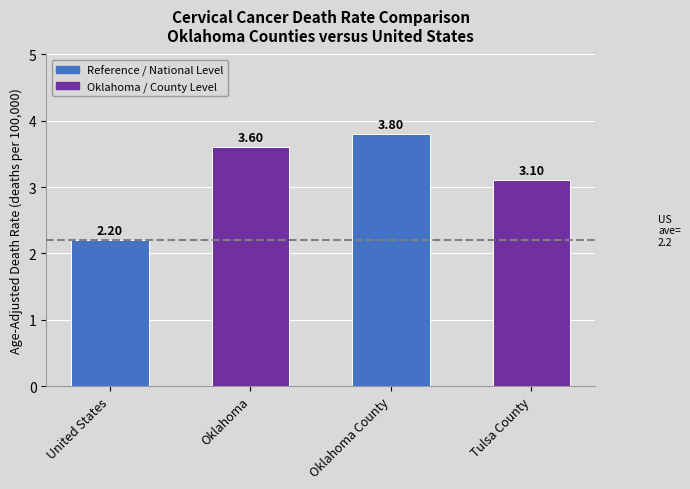

Are the bars grouped side by side (vs. stacked)?

No